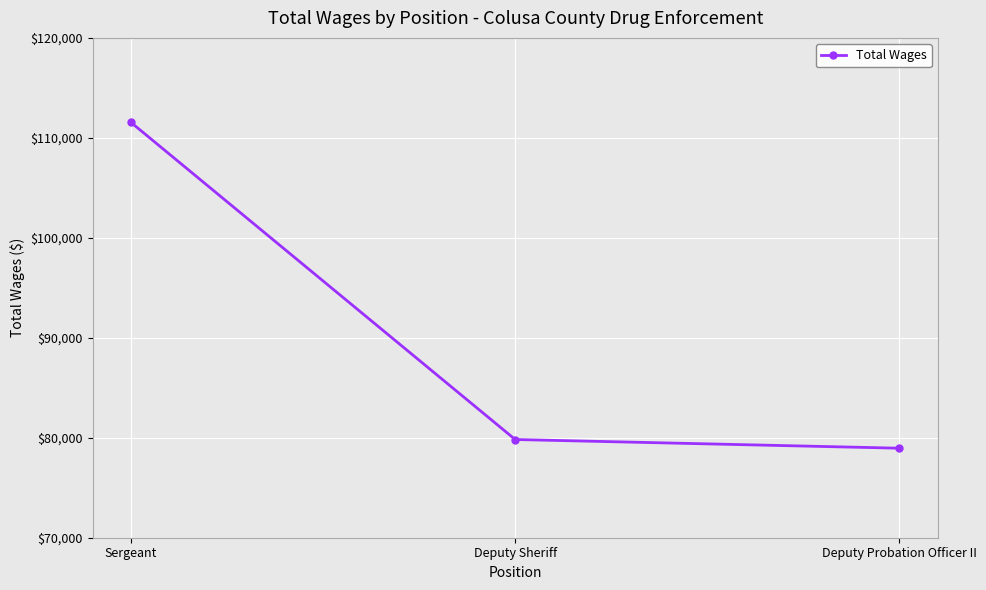

Reading left to right, list all the values displayed in this chart.

Sergeant=111538	Deputy Sheriff=79824	Deputy Probation Officer II=78954